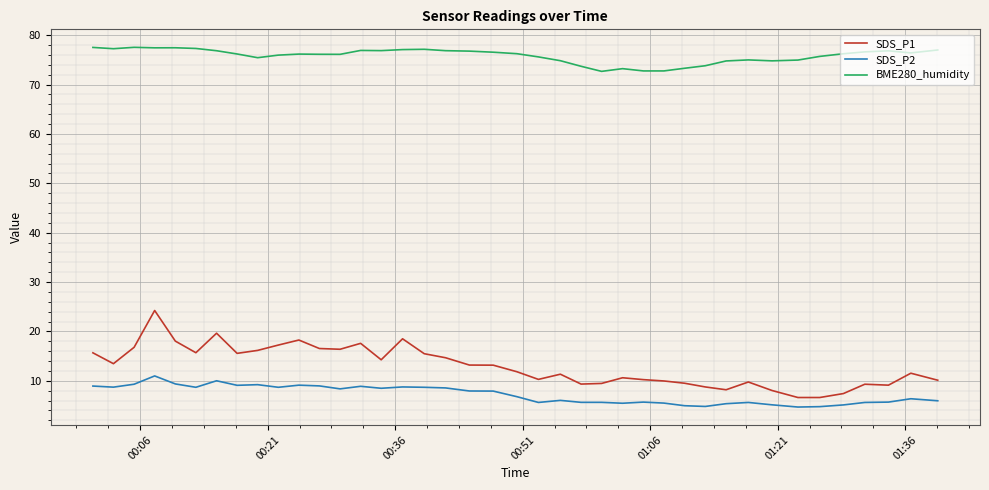

True or false: SDS_P1 and SDS_P2 intersect in this chart.

False